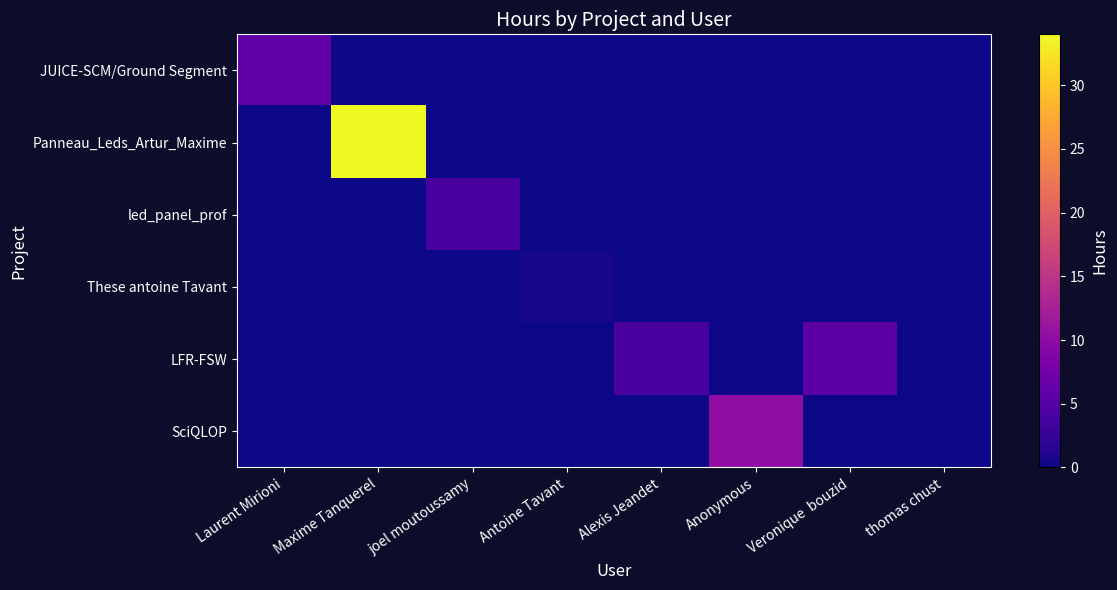

Reading left to right, what are all the values shown in this chart?

JUICE-SCM/Ground Segment: Laurent Mirioni=6.0	Maxime Tanquerel=0.0	joel moutoussamy=0.0	Antoine Tavant=0.0	Alexis Jeandet=0.0	Anonymous=0.0	Veronique  bouzid=0.0	thomas chust=0.0
Panneau_Leds_Artur_Maxime: Laurent Mirioni=0.0	Maxime Tanquerel=34.0	joel moutoussamy=0.0	Antoine Tavant=0.0	Alexis Jeandet=0.0	Anonymous=0.0	Veronique  bouzid=0.0	thomas chust=0.0
led_panel_prof: Laurent Mirioni=0.0	Maxime Tanquerel=0.0	joel moutoussamy=4.0	Antoine Tavant=0.0	Alexis Jeandet=0.0	Anonymous=0.0	Veronique  bouzid=0.0	thomas chust=0.0
These antoine Tavant: Laurent Mirioni=0.0	Maxime Tanquerel=0.0	joel moutoussamy=0.0	Antoine Tavant=0.5	Alexis Jeandet=0.0	Anonymous=0.0	Veronique  bouzid=0.0	thomas chust=0.0
LFR-FSW: Laurent Mirioni=0.0	Maxime Tanquerel=0.0	joel moutoussamy=0.0	Antoine Tavant=0.0	Alexis Jeandet=4.1	Anonymous=0.0	Veronique  bouzid=5.5	thomas chust=0.0
SciQLOP: Laurent Mirioni=0.0	Maxime Tanquerel=0.0	joel moutoussamy=0.0	Antoine Tavant=0.0	Alexis Jeandet=0.0	Anonymous=10.2	Veronique  bouzid=0.0	thomas chust=0.0